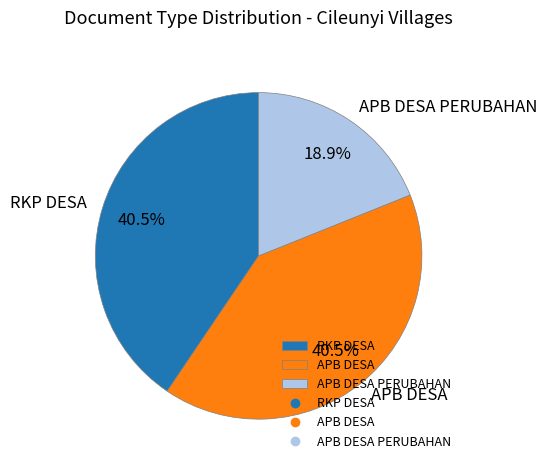

True or false: APB DESA PERUBAHAN accounts for 5% of the total.

False